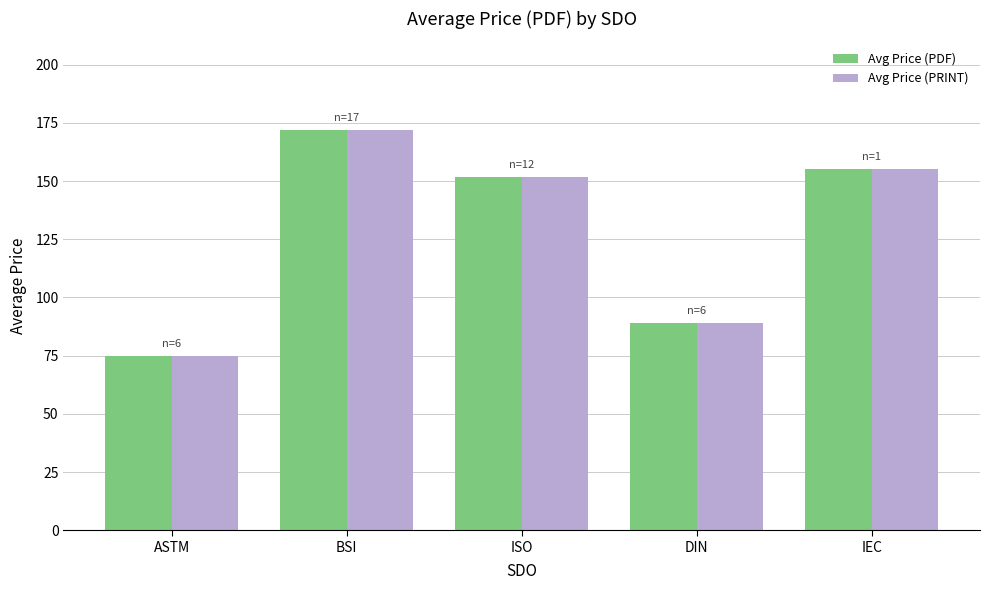

At which label is Avg Price (PRINT) closest to 123?

ISO